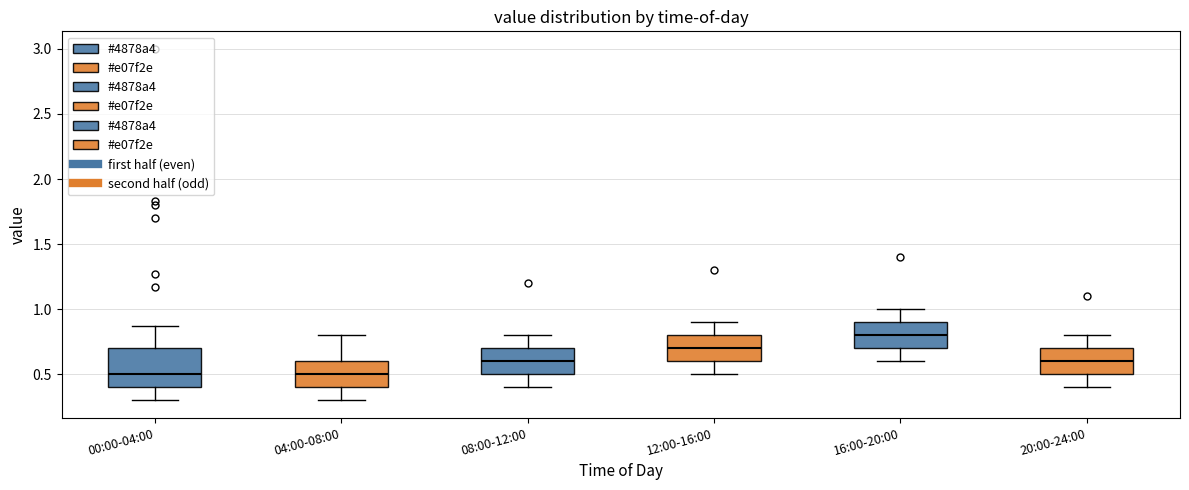

Where does the median line of the box for 08:00-12:00 sit on the y-axis? The values are not printed on the chart, so give them approximately, as read against the axis.

0.60